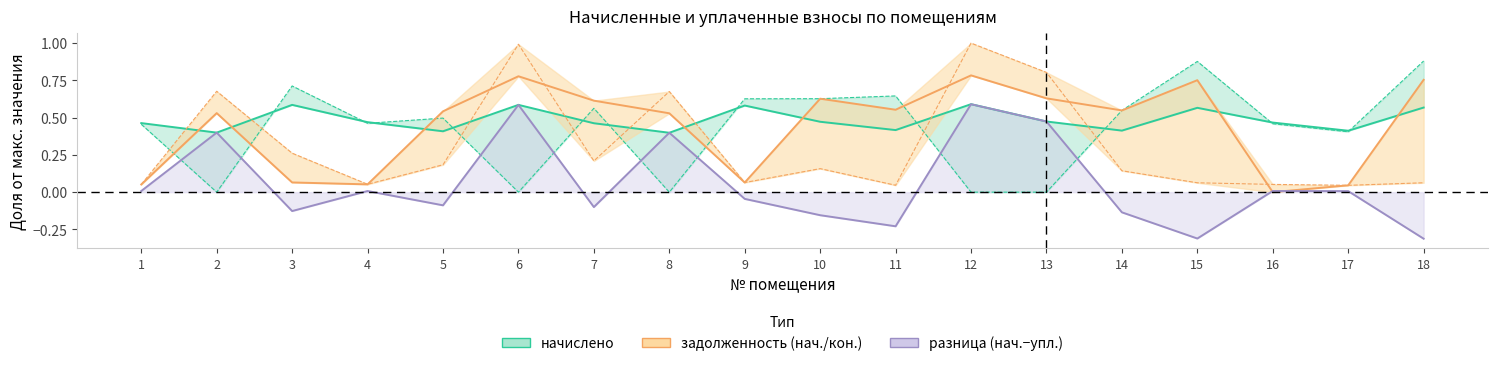

What is the difference between the maximum and second lowest values in the задолженность (нач.) series?

0.7